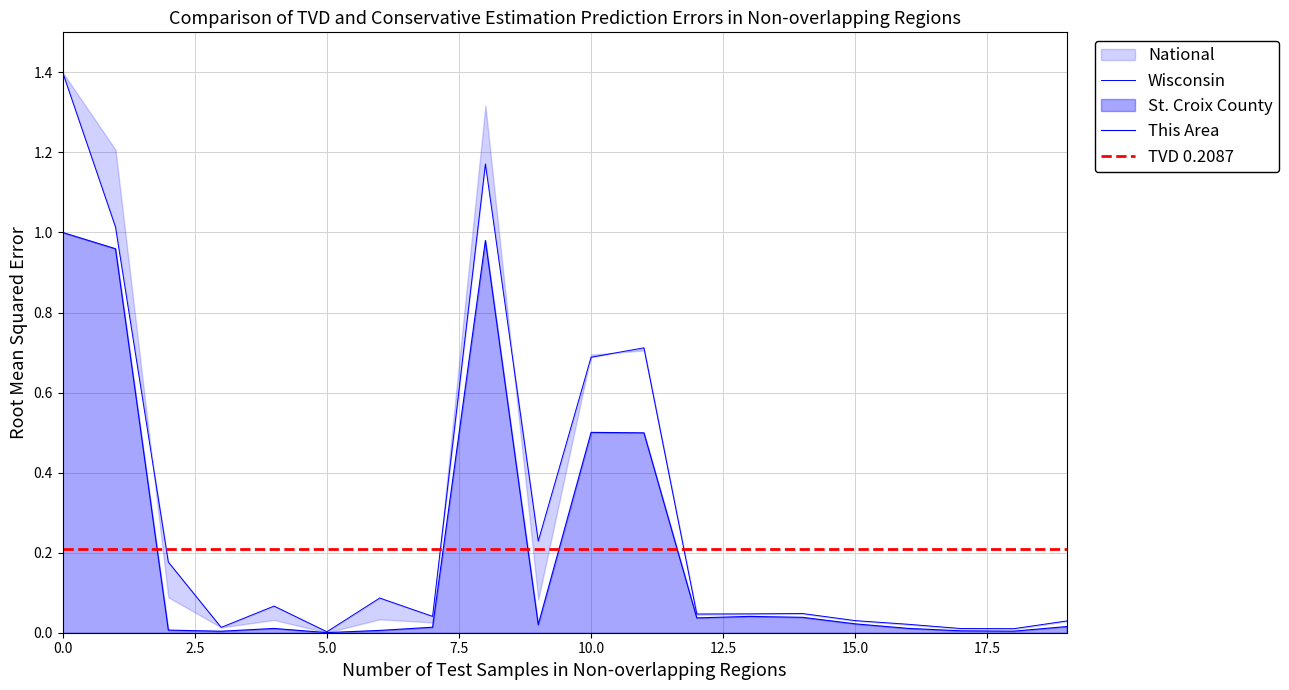

At how many categories does at least one series exceed 1?

3